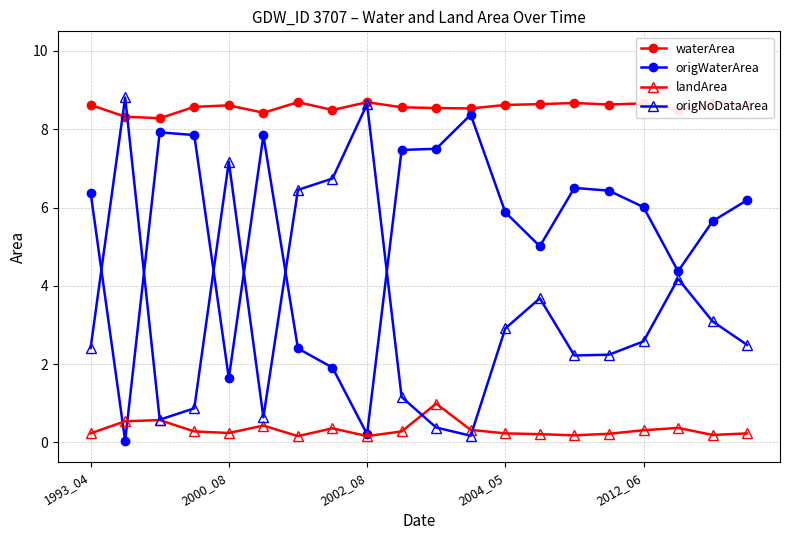

What is the value of the landArea point at the 6th from the left?

0.4